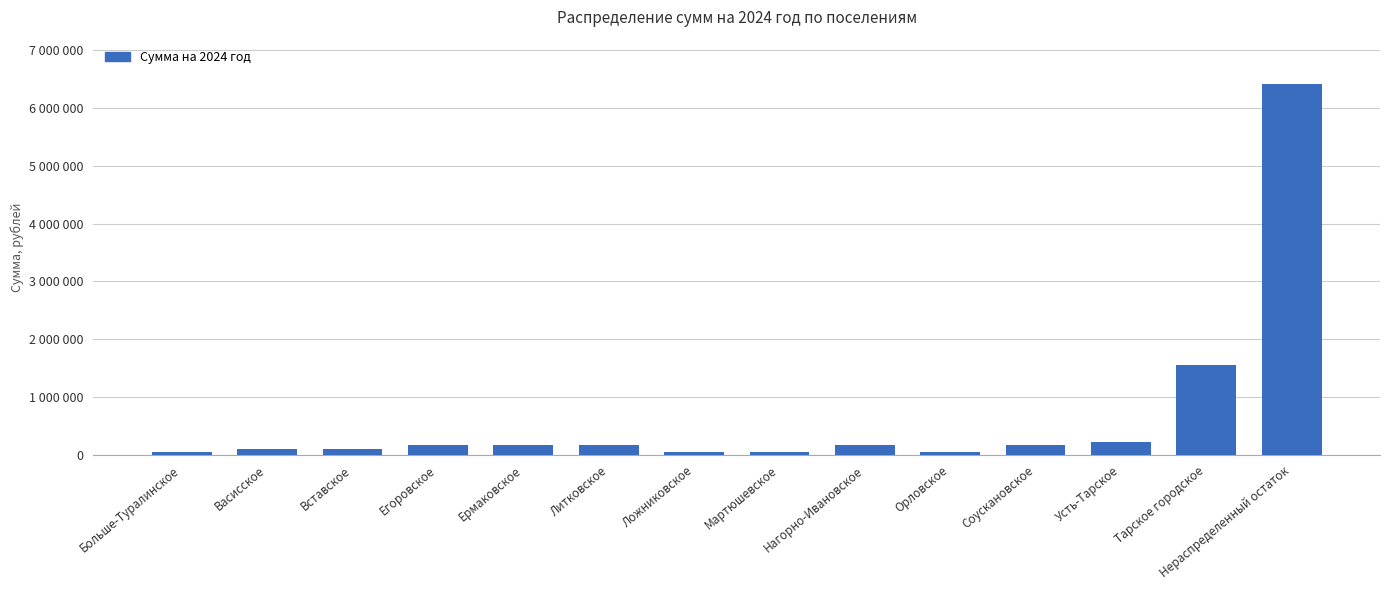

What is the difference between the values at Нераспределенный остаток and Егоровское?

6253534.5